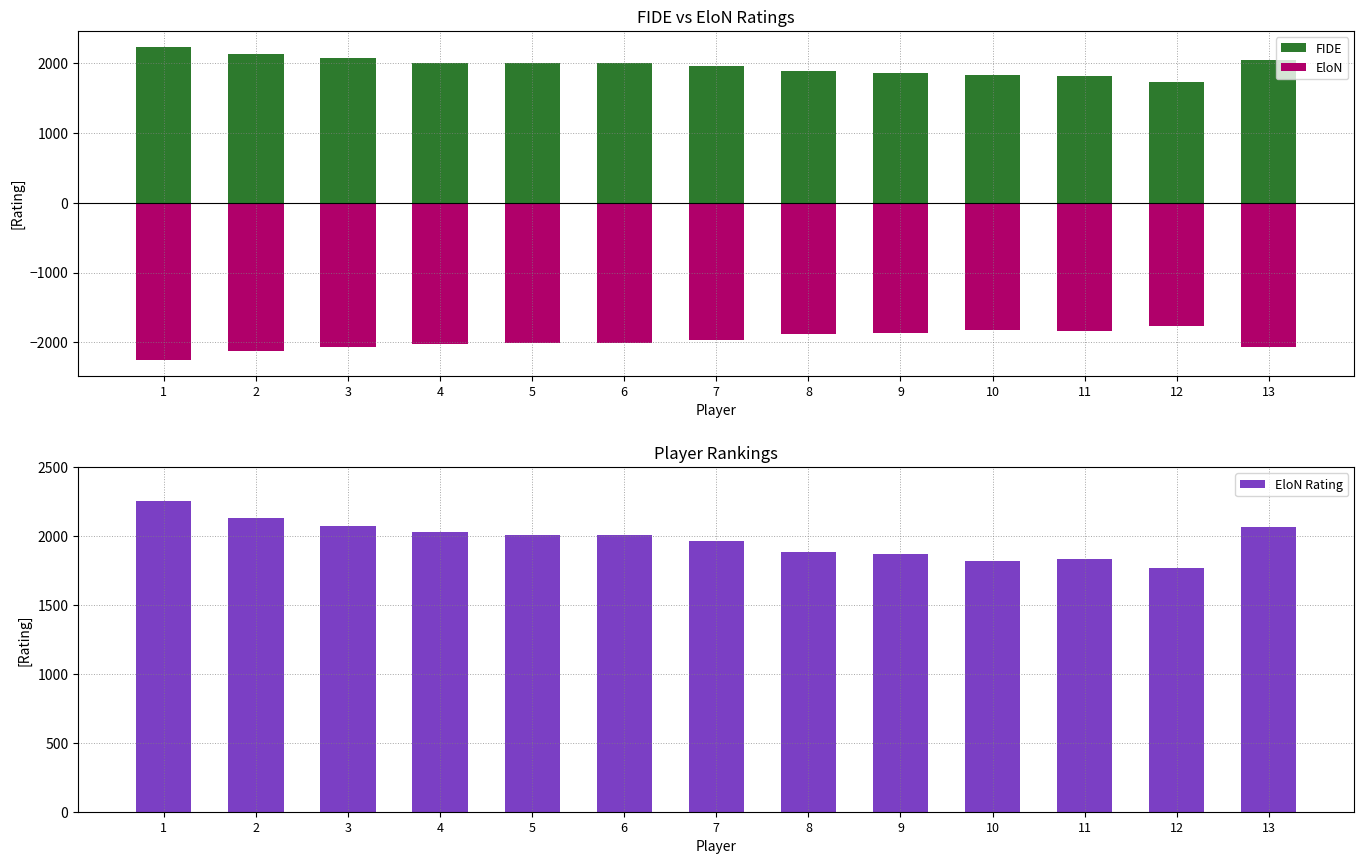

What is the average value of the EloN series?

-1977